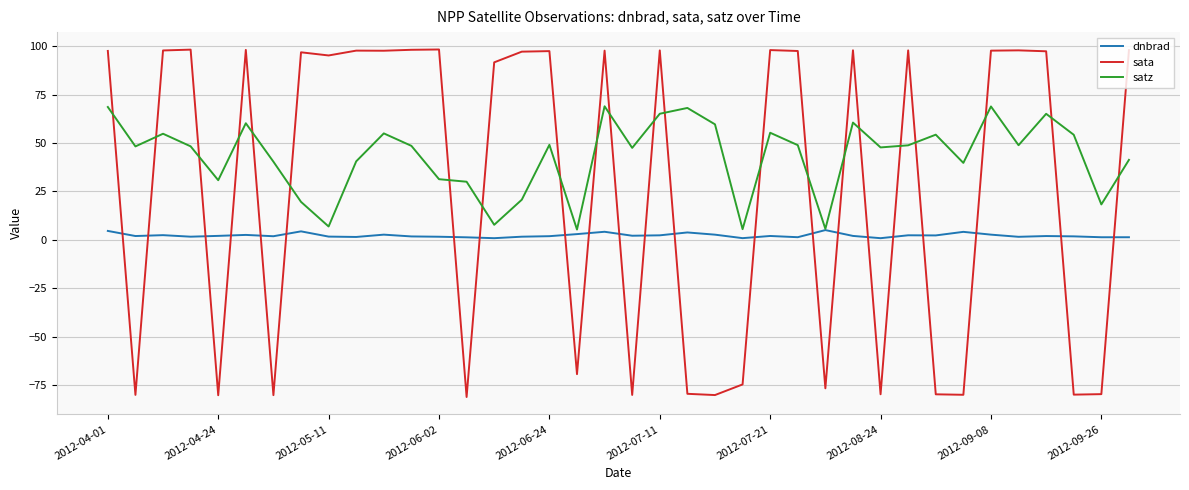

What is the smallest value displayed?

-81.2